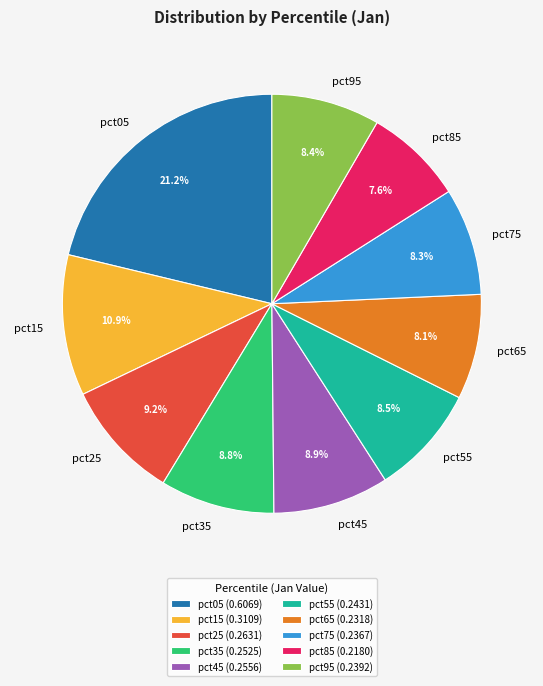

True or false: pct25 accounts for 9% of the total.

True